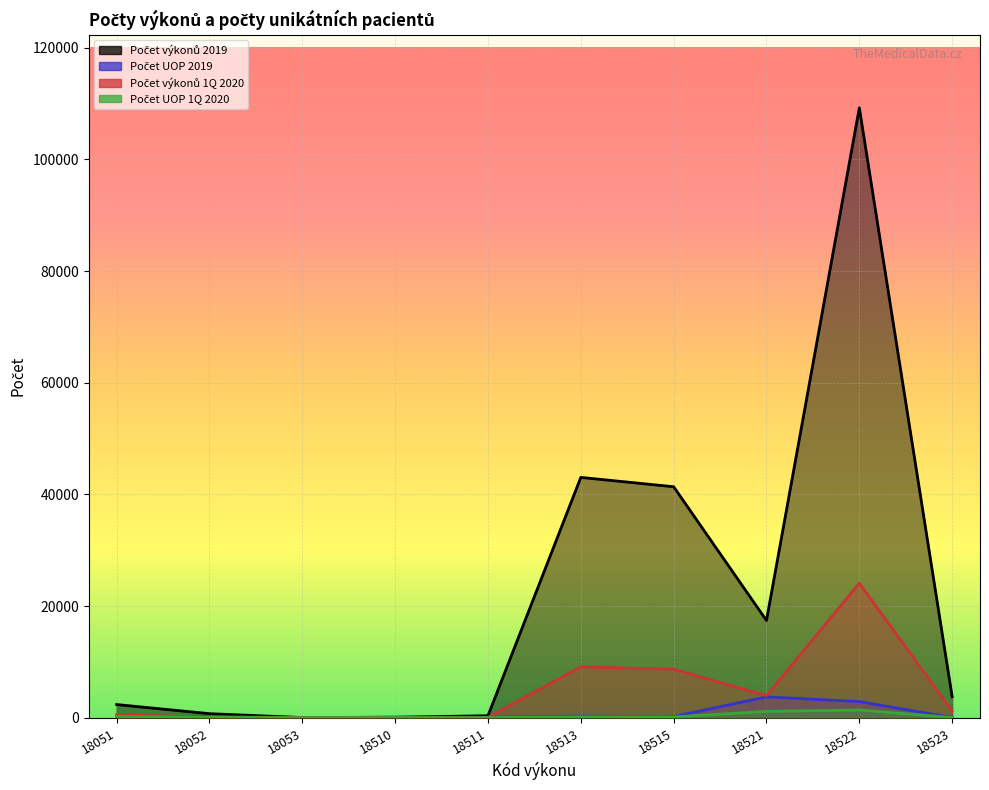

What is the value of the Počet UOP 2019 point at the 8th from the left?

3723